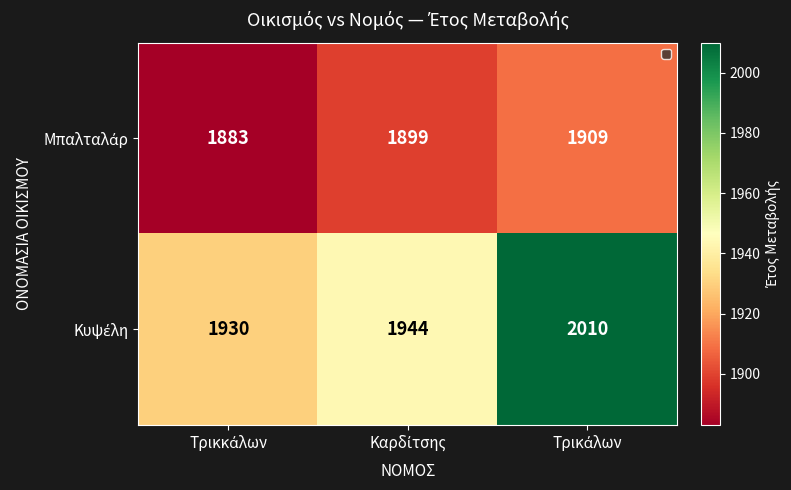

What is the minimum value shown in the chart?

1883